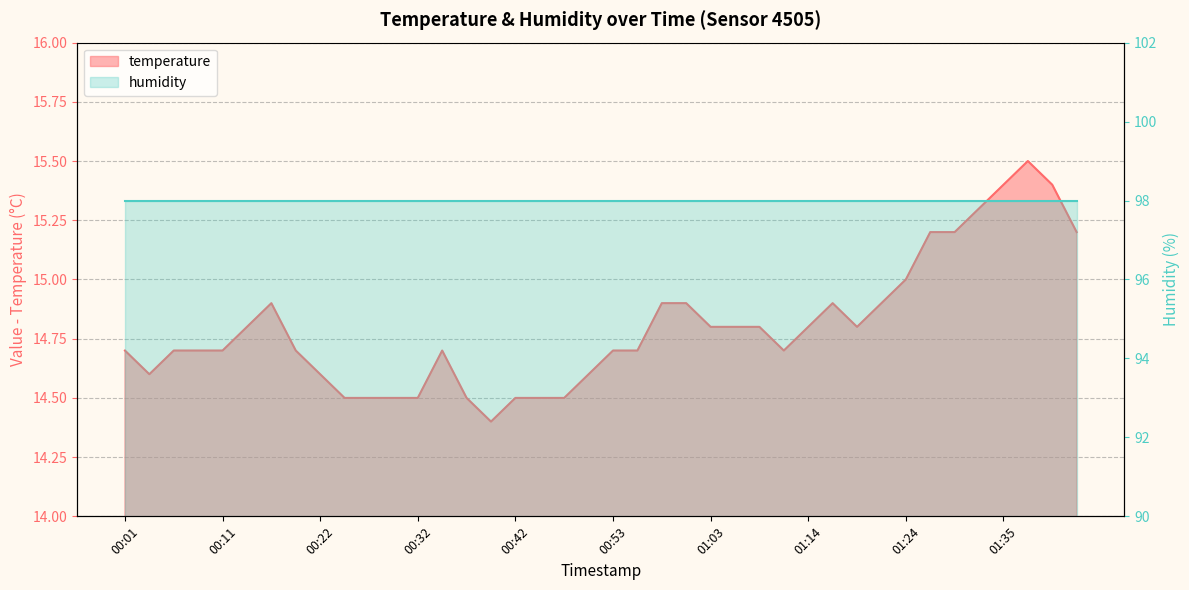

The value at 00:04 is 6.0. True or false?

False